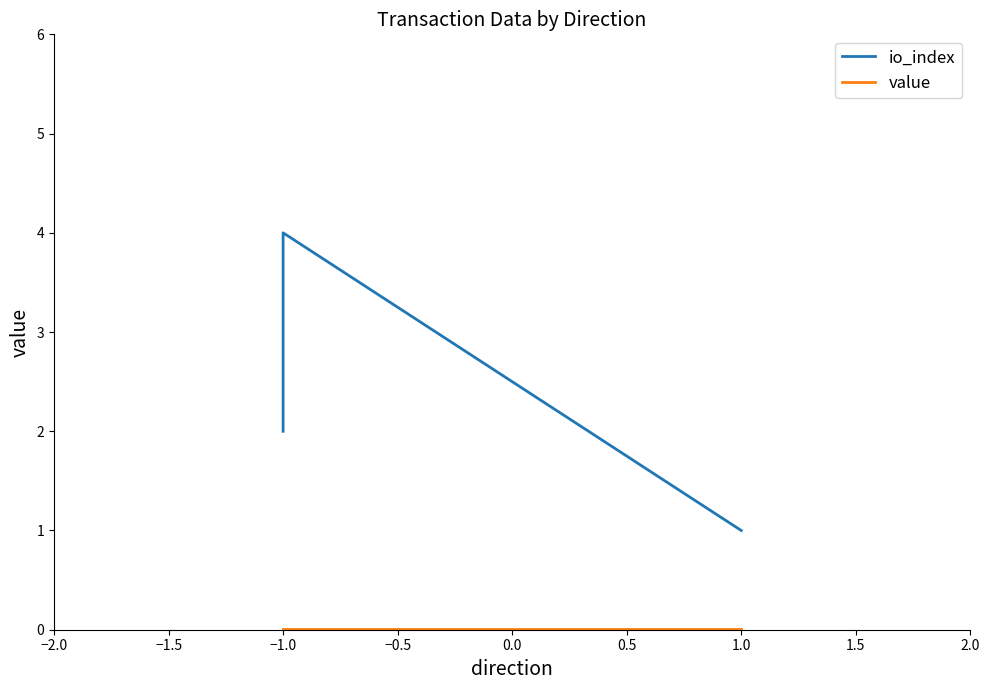

Which series changed the most between −1.0 and 1.0?

io_index